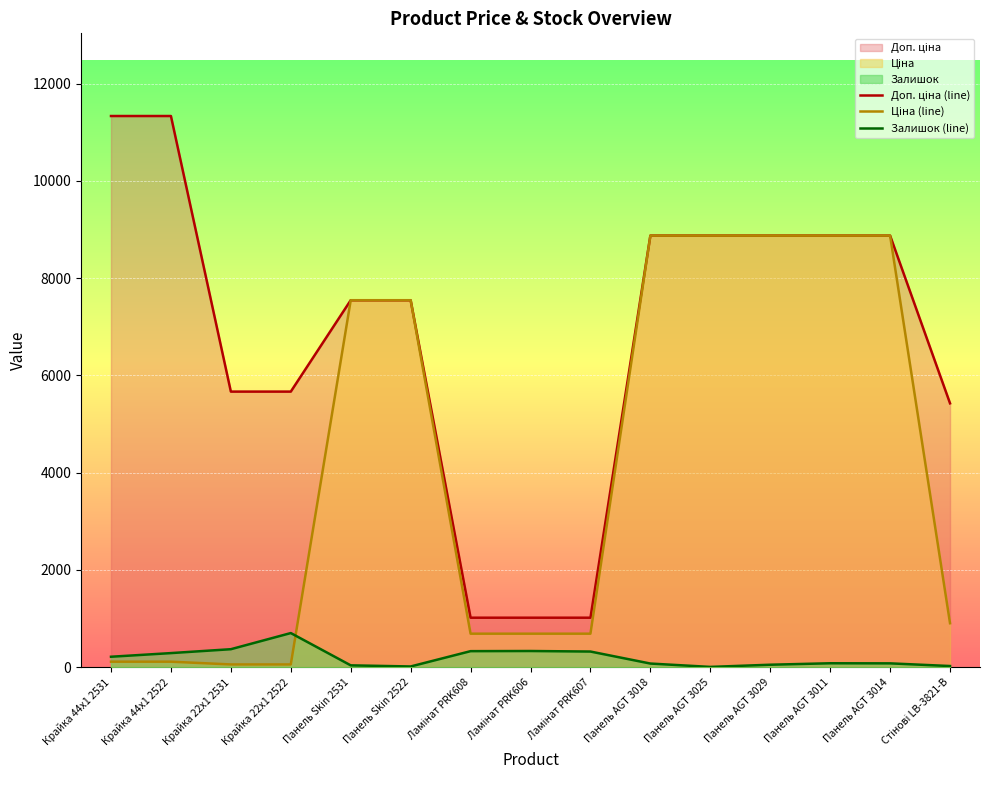

True or false: Доп. ціна (line) and Залишок (line) intersect in this chart.

False